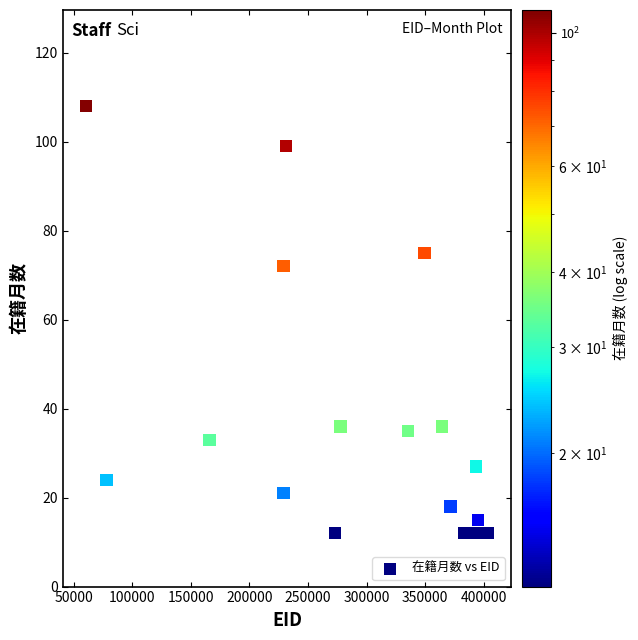

What Y value in the scatter plot is closest to 60?

72